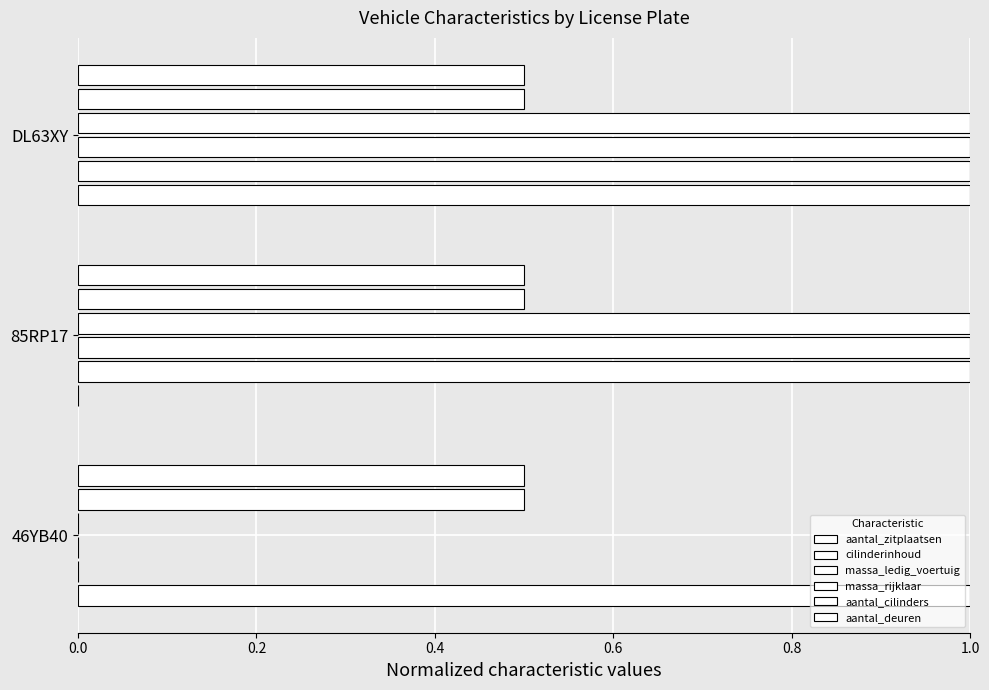

What is the maximum value for cilinderinhoud?

1.0